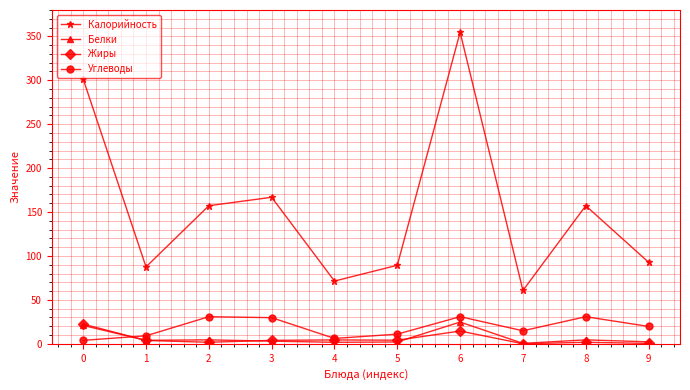

What is the value of the Углеводы point at the 7th from the left?

30.9